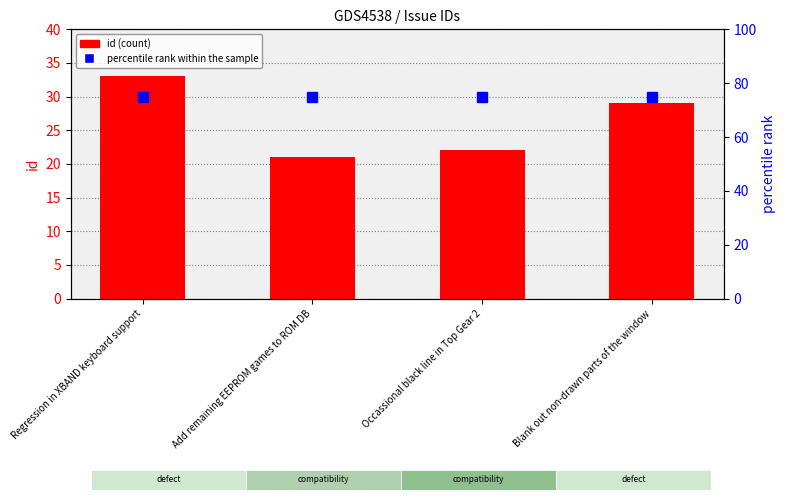

What value does the id (count) series have at Blank out non-drawn parts of the window?

29